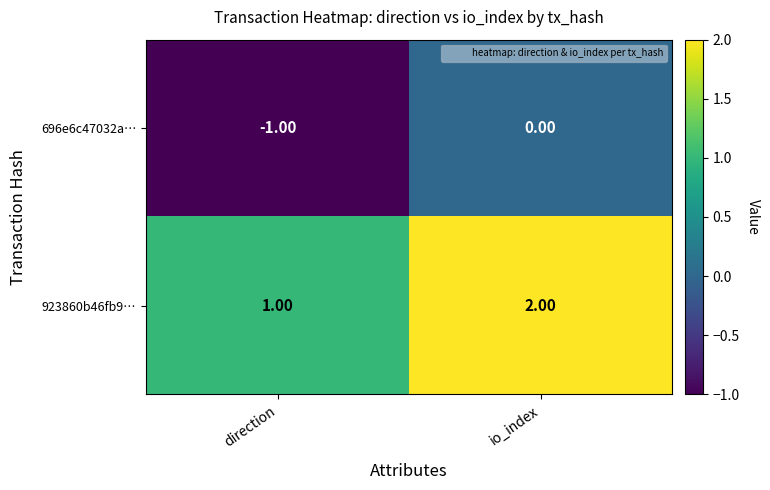

List the labels in order of 923860b46fb9… value, smallest first.

direction, io_index